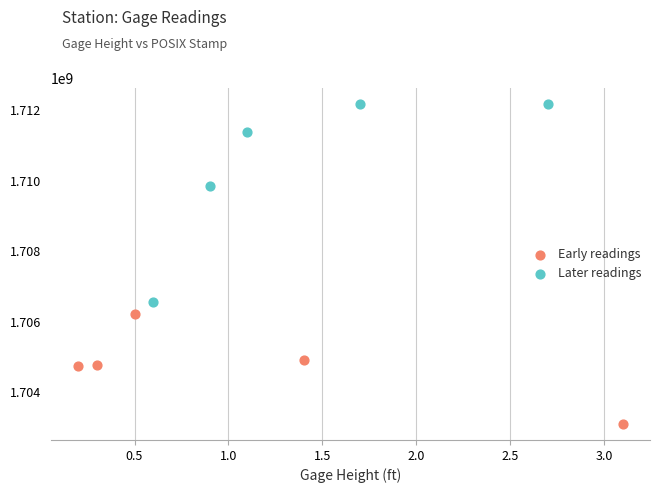

Which series has the widest spread of Y values?

Later readings